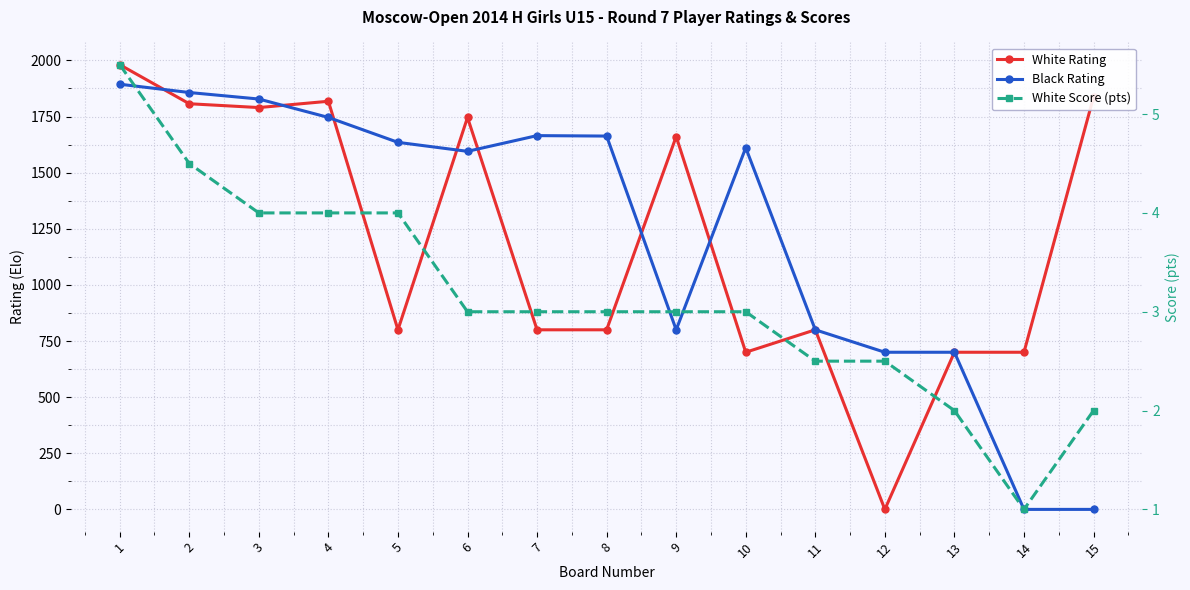

True or false: White Rating and White Score (pts) cross at least once.

True